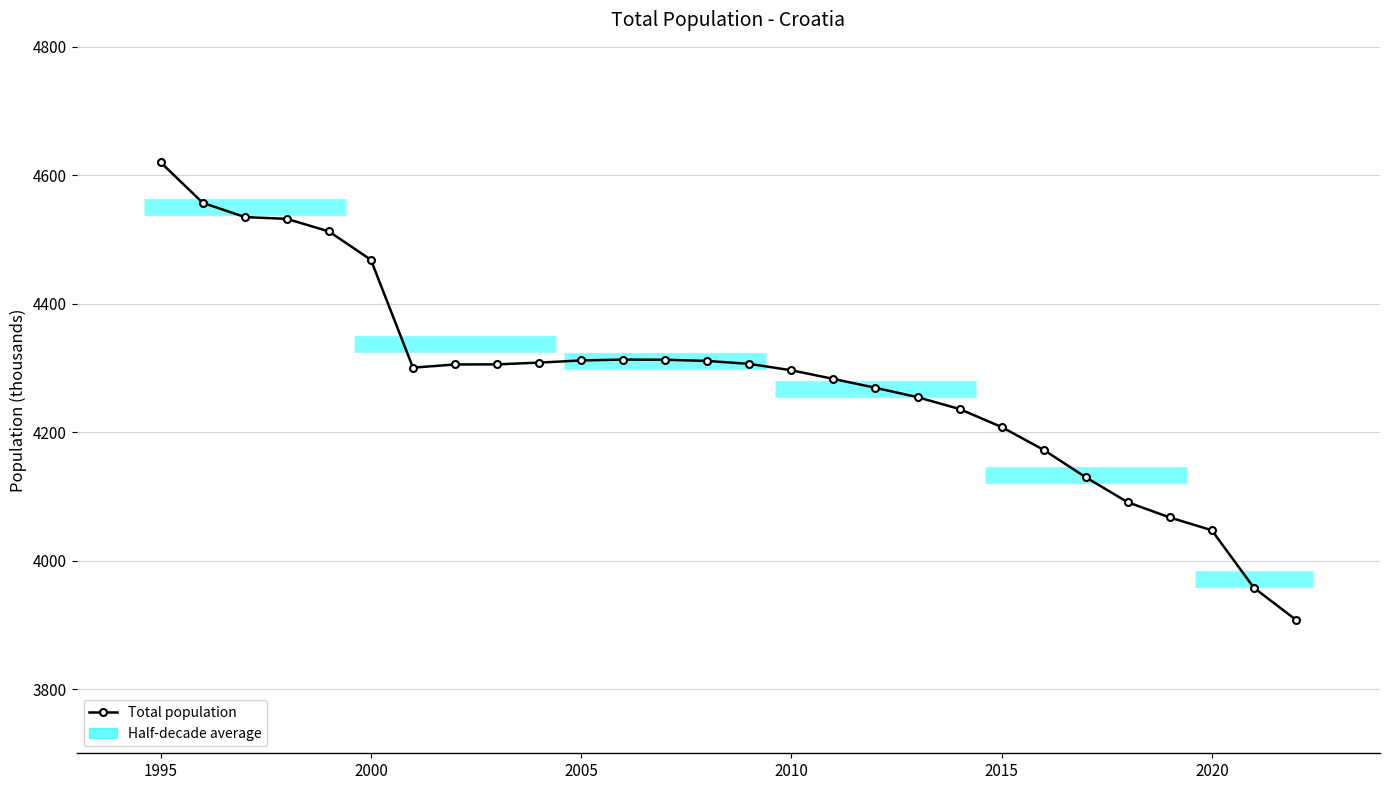

What is the difference between the second highest and second lowest values?

599.4